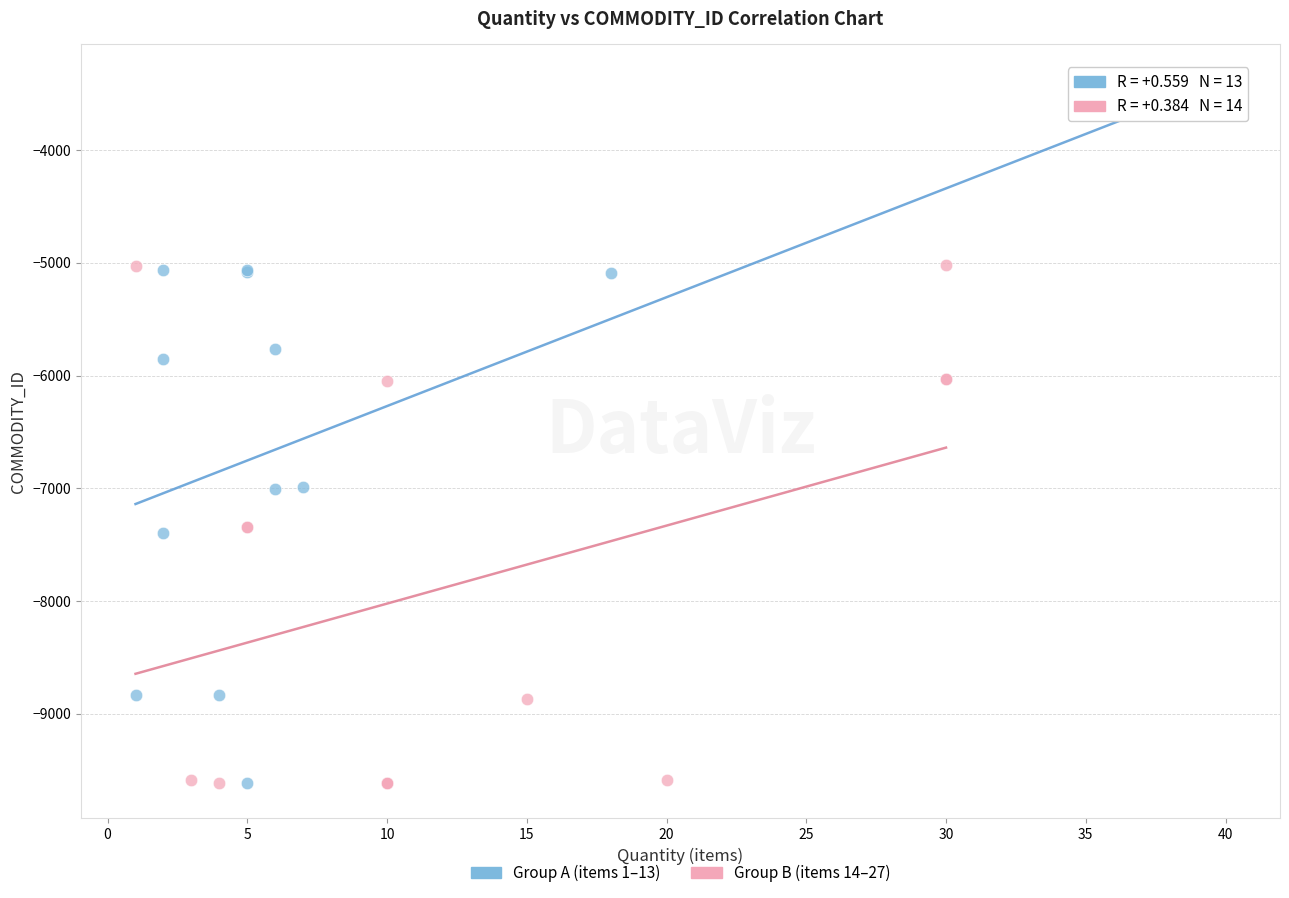

Which series has the widest spread of Y values?

Group A (items 1–13)